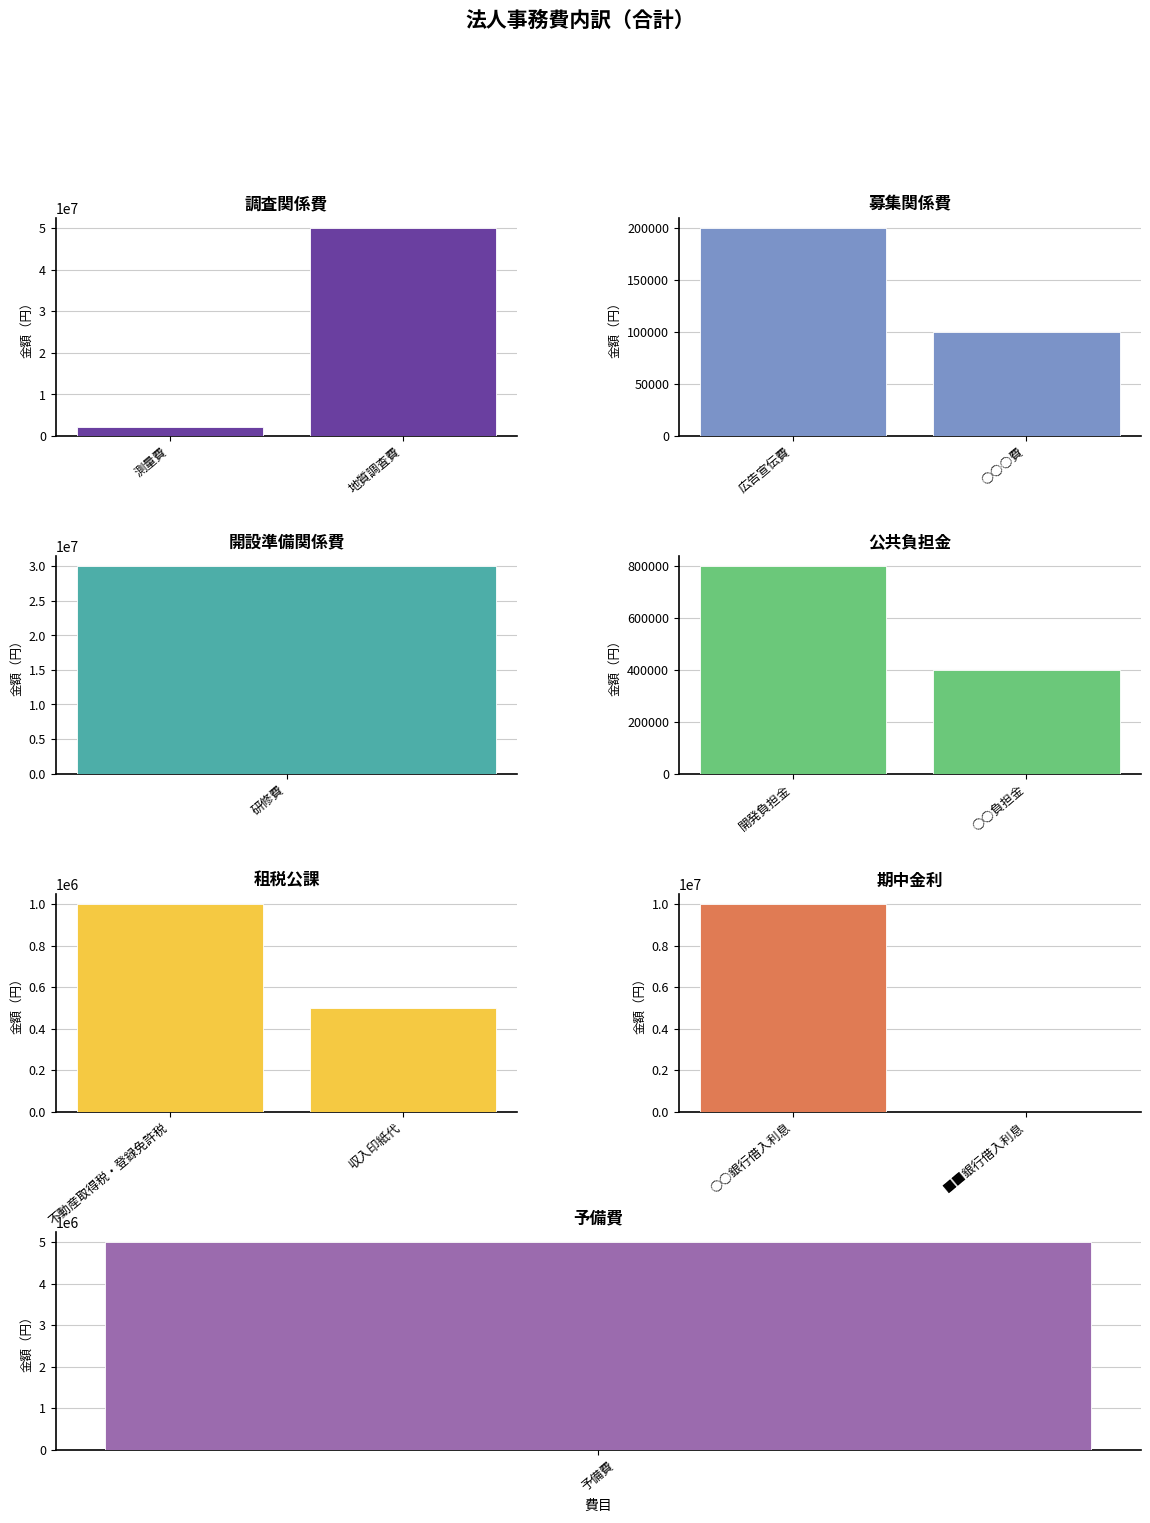

What is the value of the 公共負担金 bar at the 1st from the left?

800000